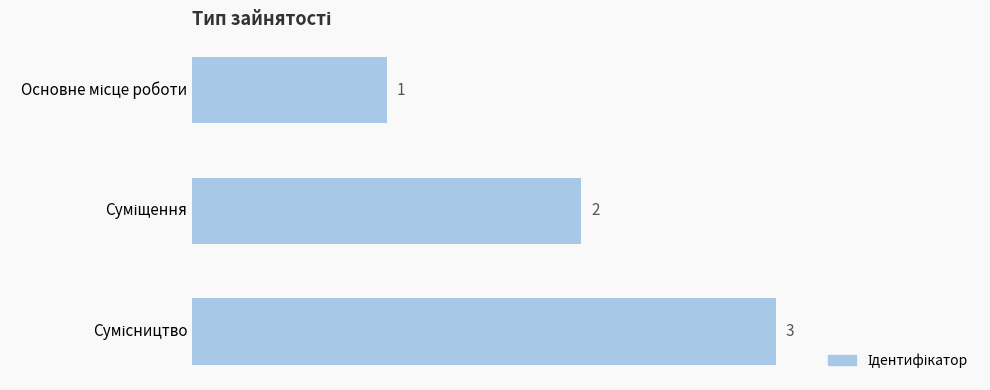

How many values are below 2?

1